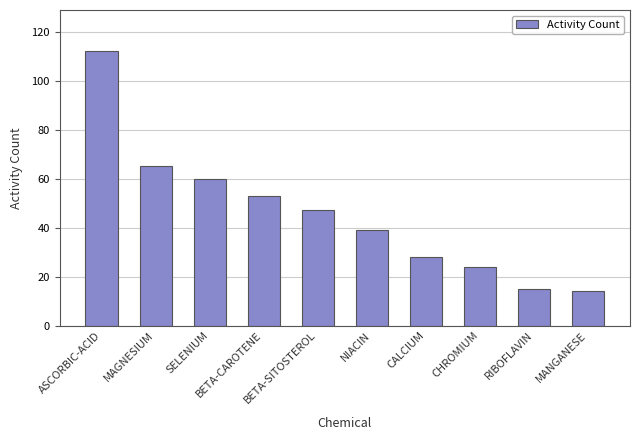

How many bars are there in total?

10